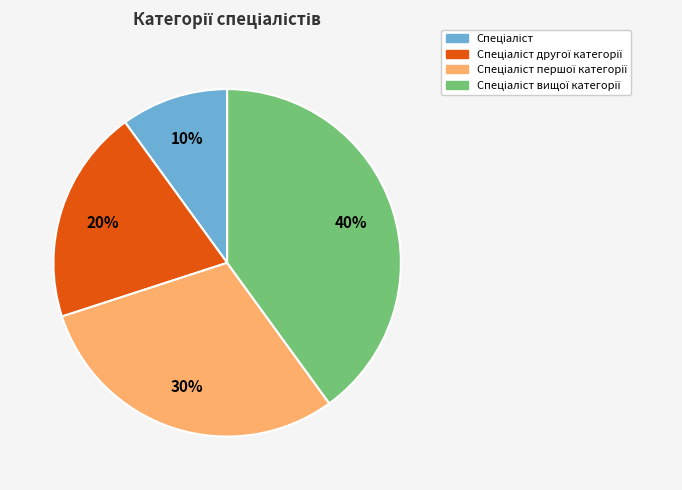

Is there any slice that represents more than half of the pie?

No